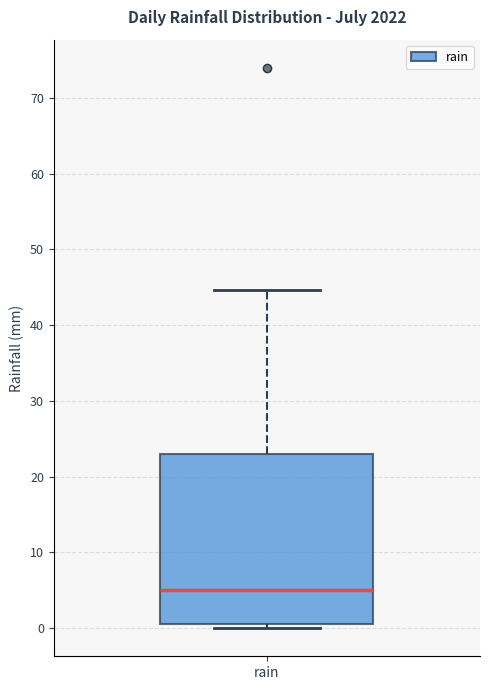

Transcribe this box plot: give where the median line is, the range the box spans, and where the two whiskers end, as read against the y-axis. The values are not printed on the chart, so give them approximately, as read against the axis.

median 5, box 1 to 23, whiskers 0 to 45